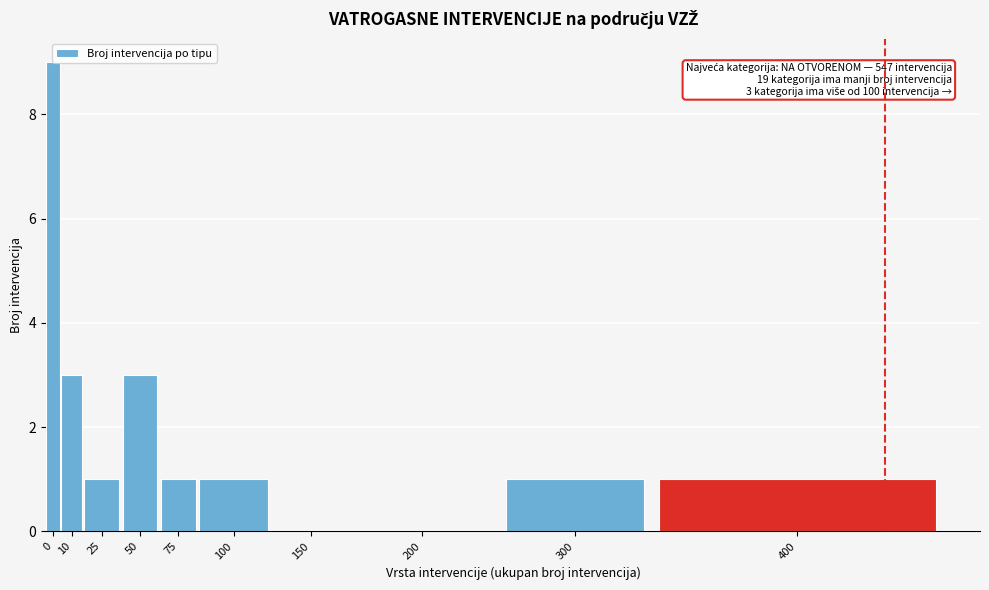

What is the maximum value shown in the chart?

9